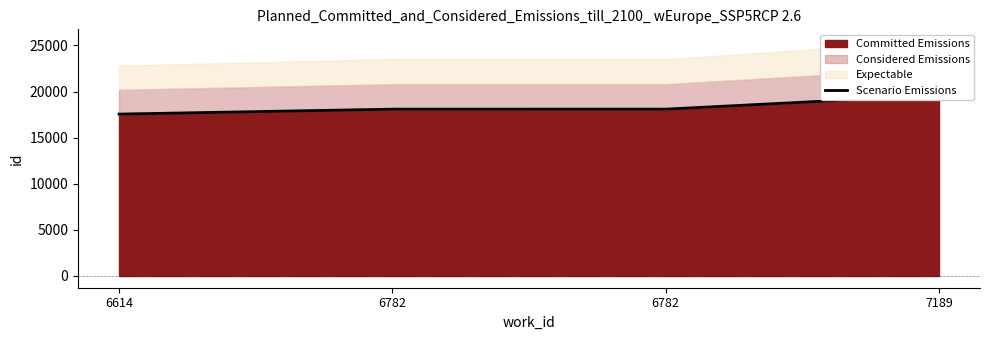

How many lines are shown in the chart?

1